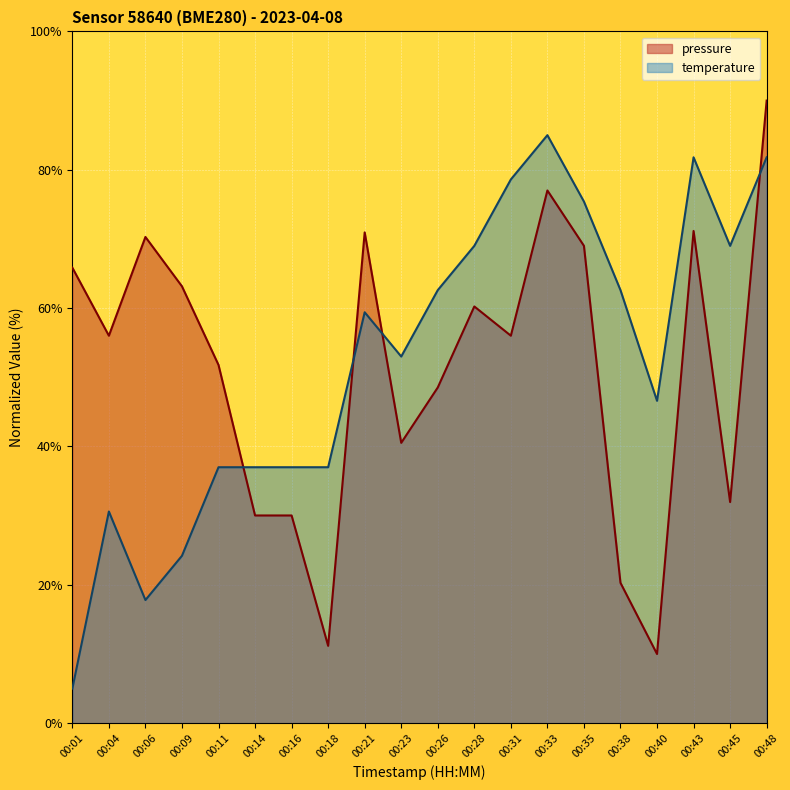

How many lines are shown in the chart?

2